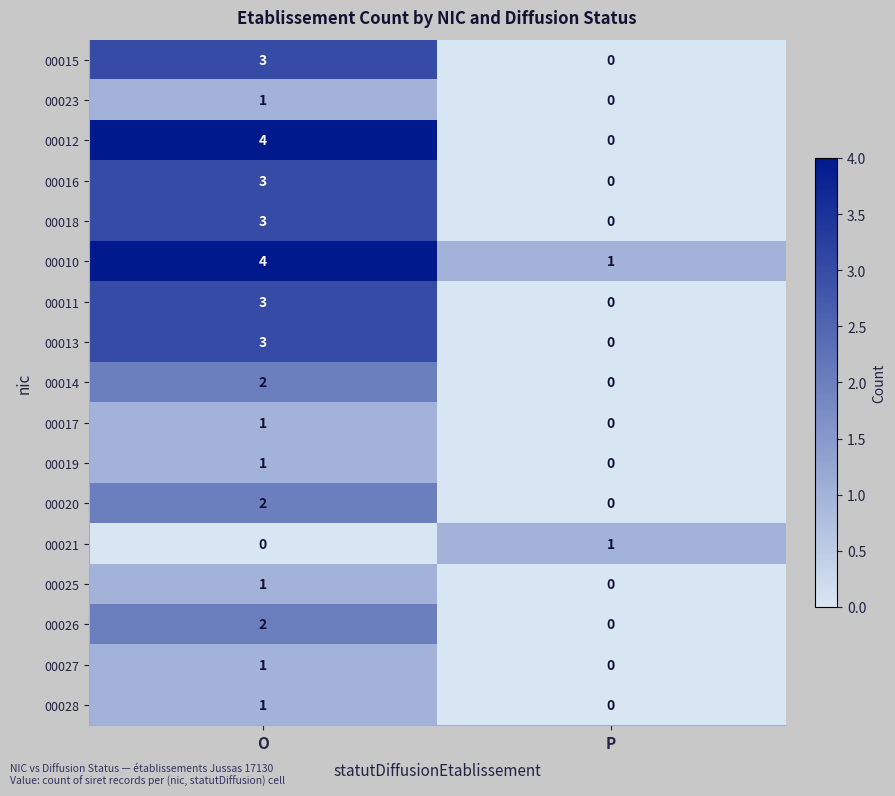

Which series has the largest range (max minus min)?

00012